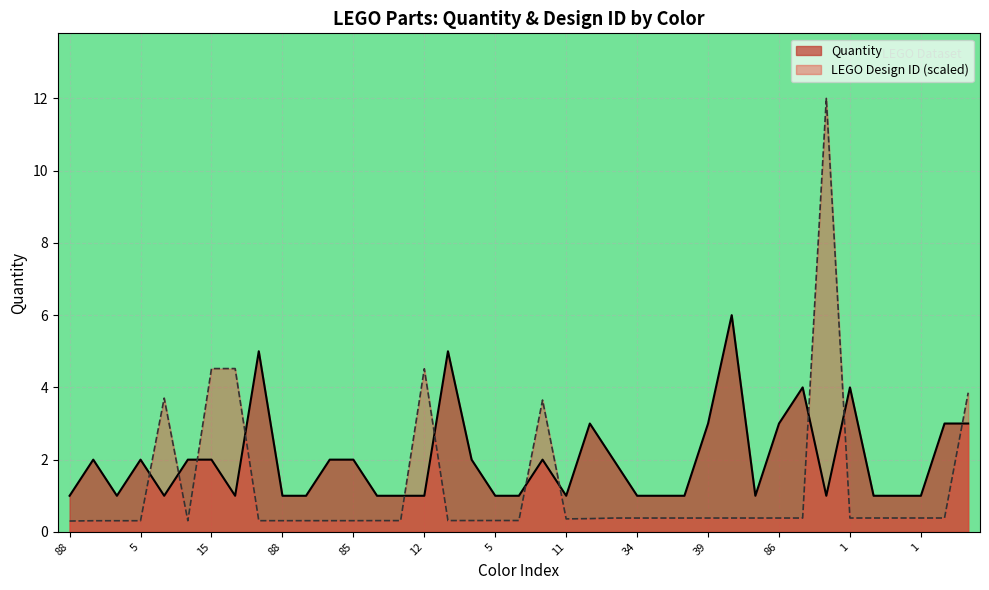

How many intersections are there between Quantity and LEGO Design ID (scaled)?

11